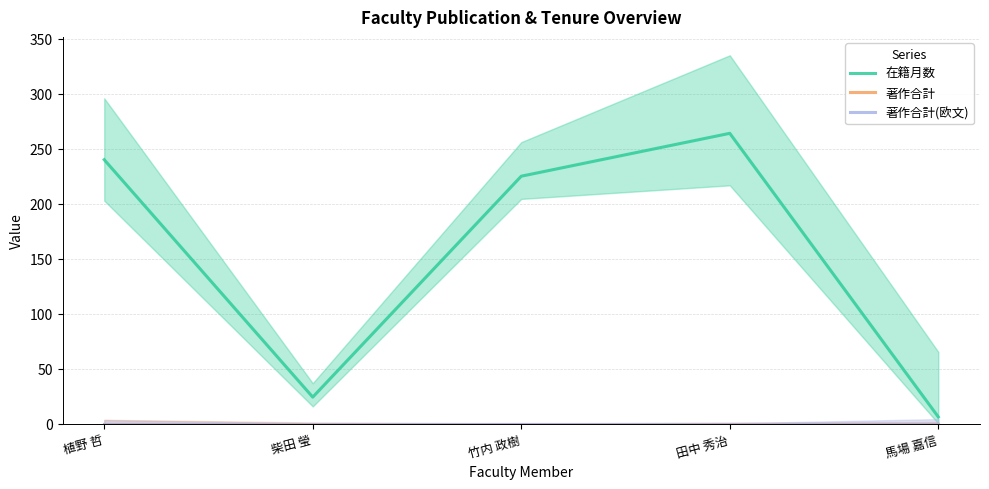

Which category has the highest value across all series?

田中 秀治